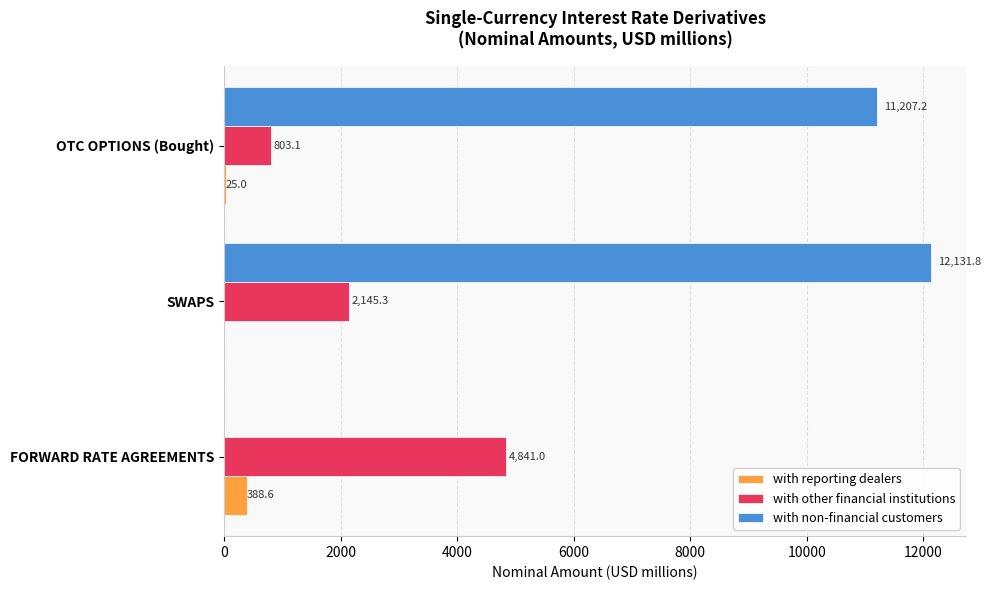

Which series has the largest total across all categories?

with non-financial customers